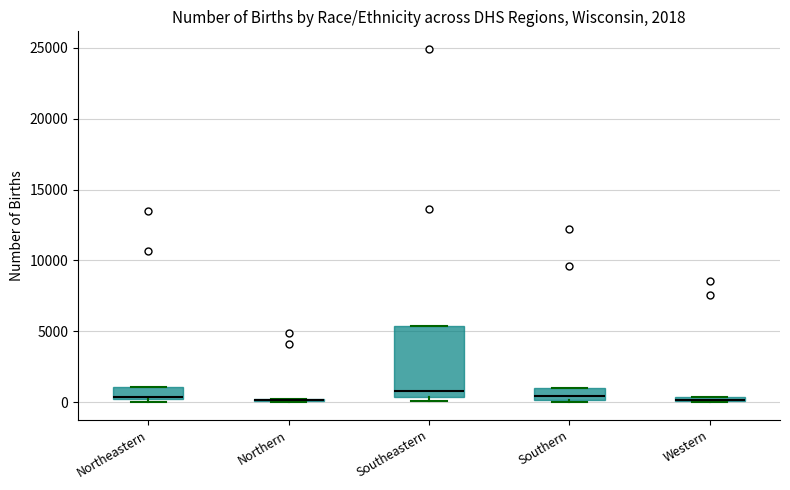

Which box is the tallest, from its lower edge to its upper edge?

Southeastern